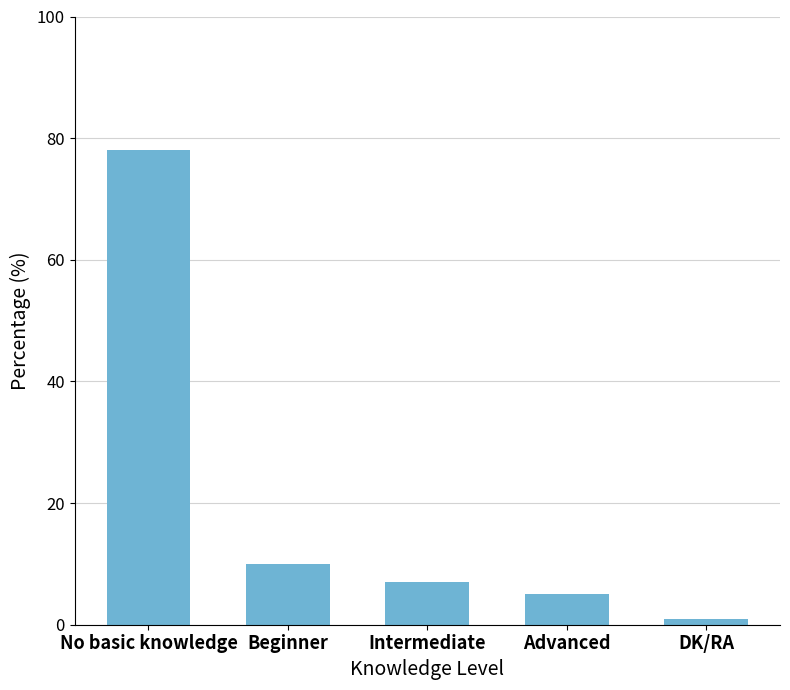

What is the greatest value displayed?

78